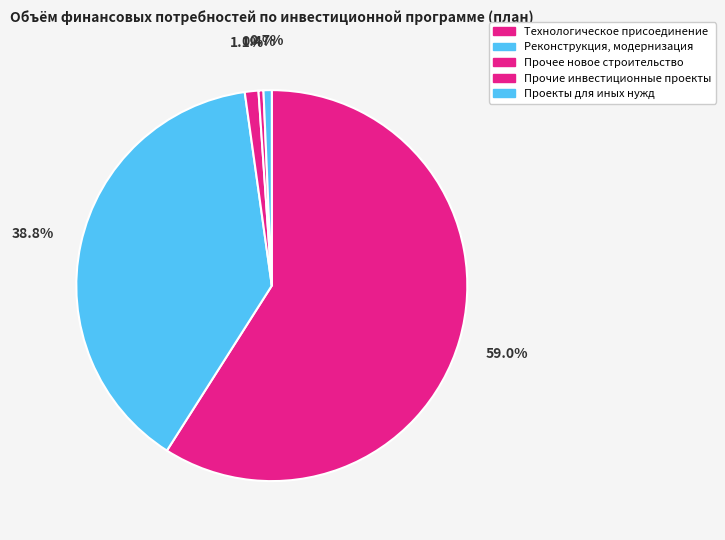

Which slice is the largest?

Технологическое присоединение